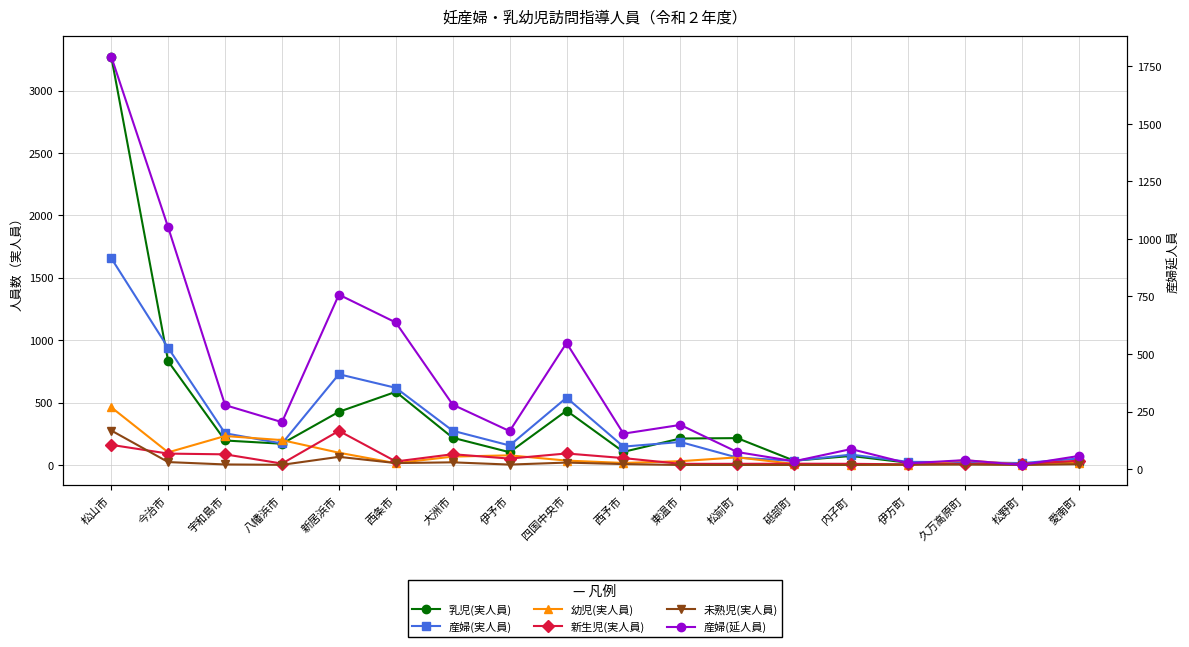

How many values in the 幼児(実人員) series are below 37?

9